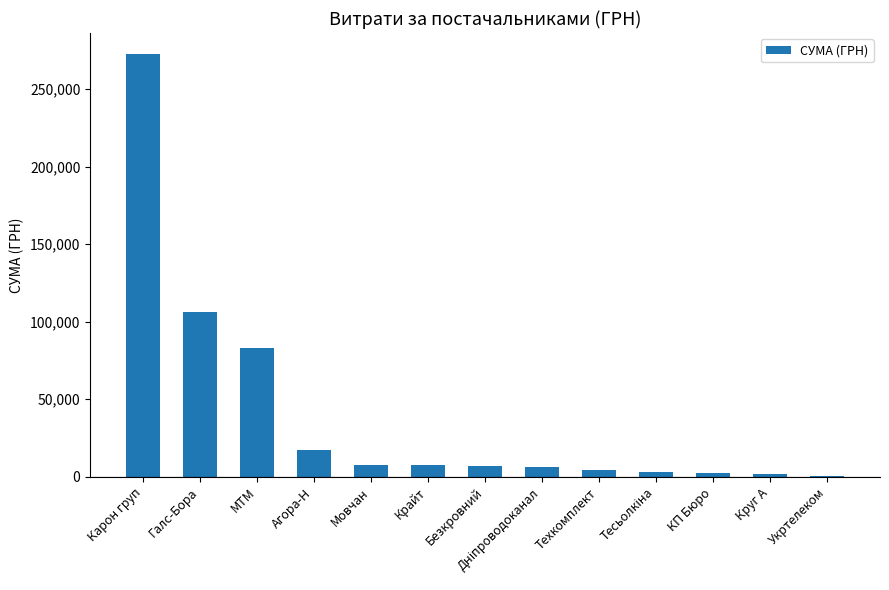

What is the average value?

39960.2